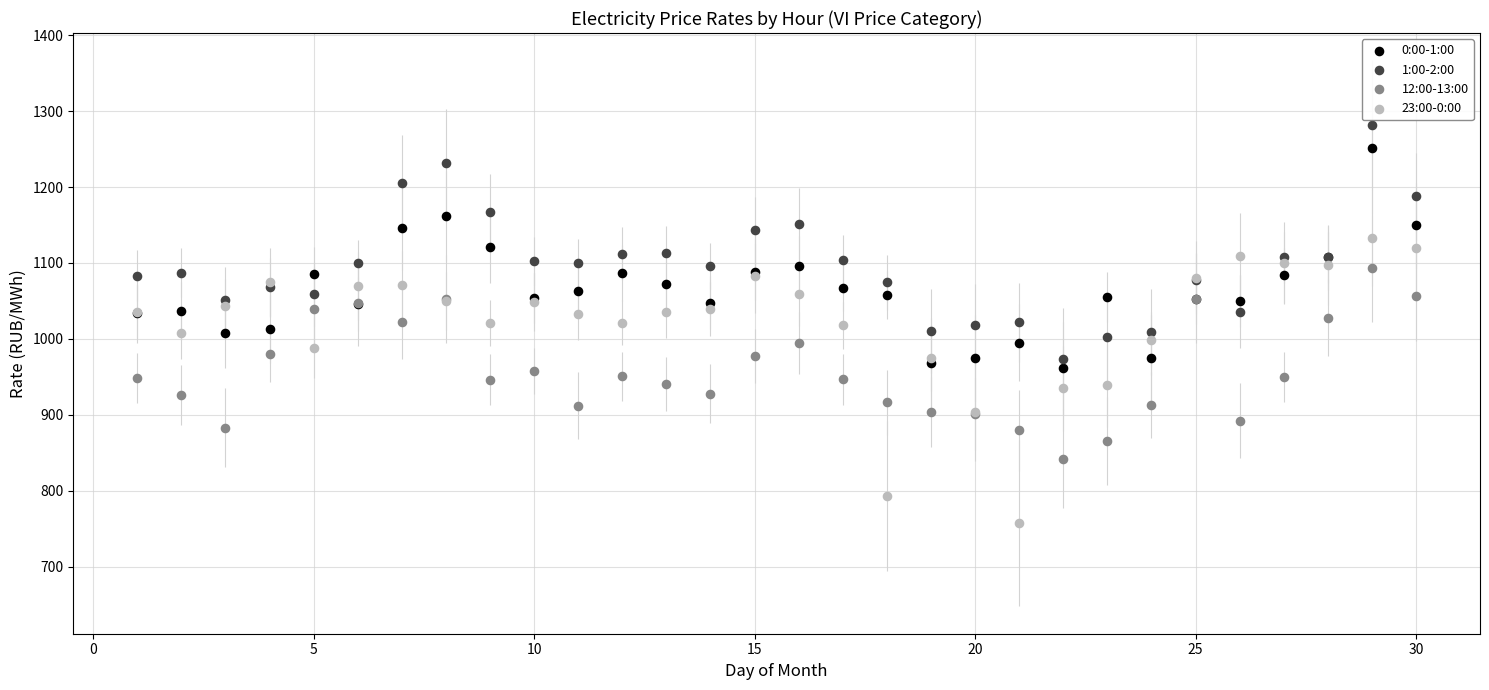

What is the X range (max minus min) for the scatter plot?

29.0